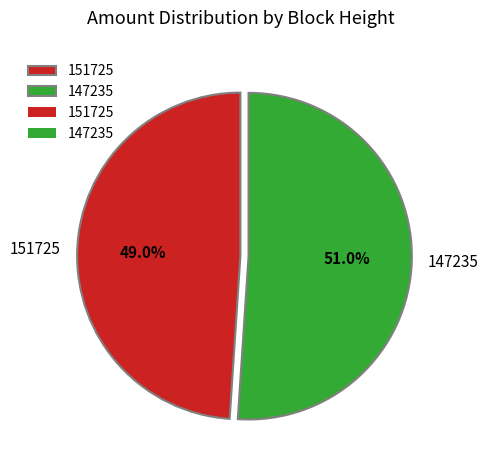

True or false: 151725 accounts for 1% of the total.

False